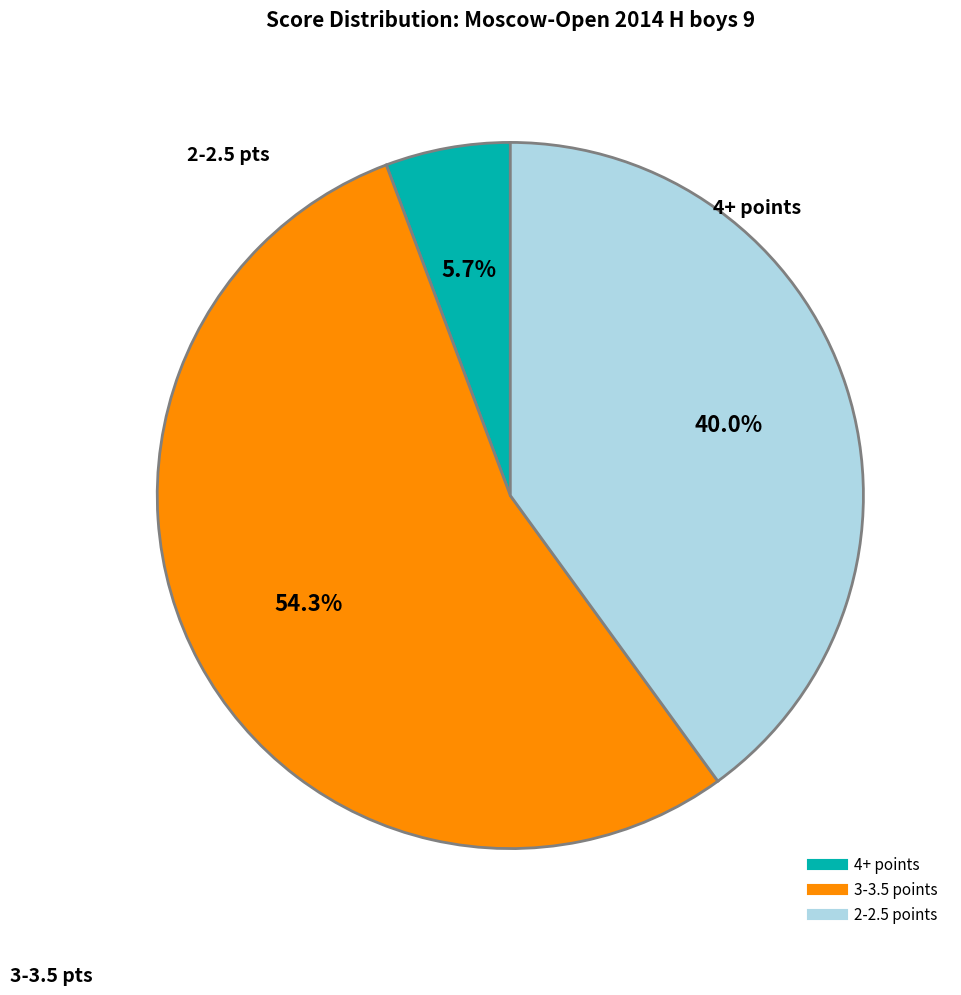

How many segments does this pie chart have?

3